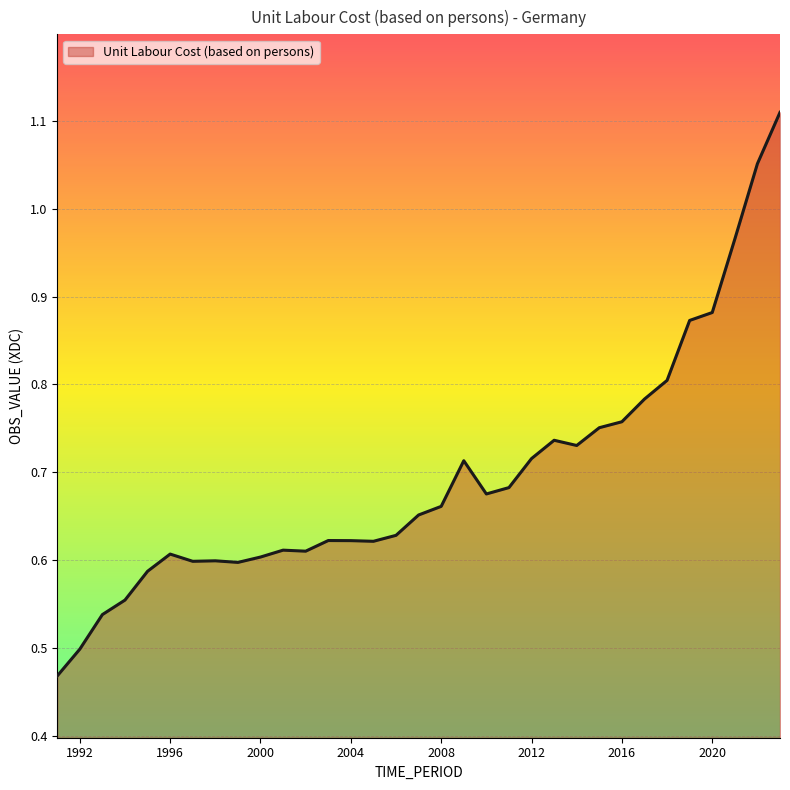

How many lines are shown in the chart?

1